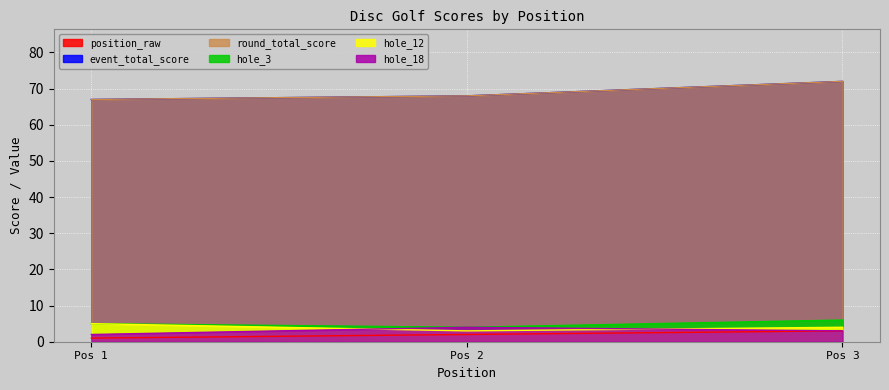

Reading right to left, extract all data points from this chart.

position_raw: 3	2	1
event_total_score: 72	68	67
round_total_score: 72	68	67
hole_3: 6	4	5
hole_12: 4	3	5
hole_18: 3	4	2